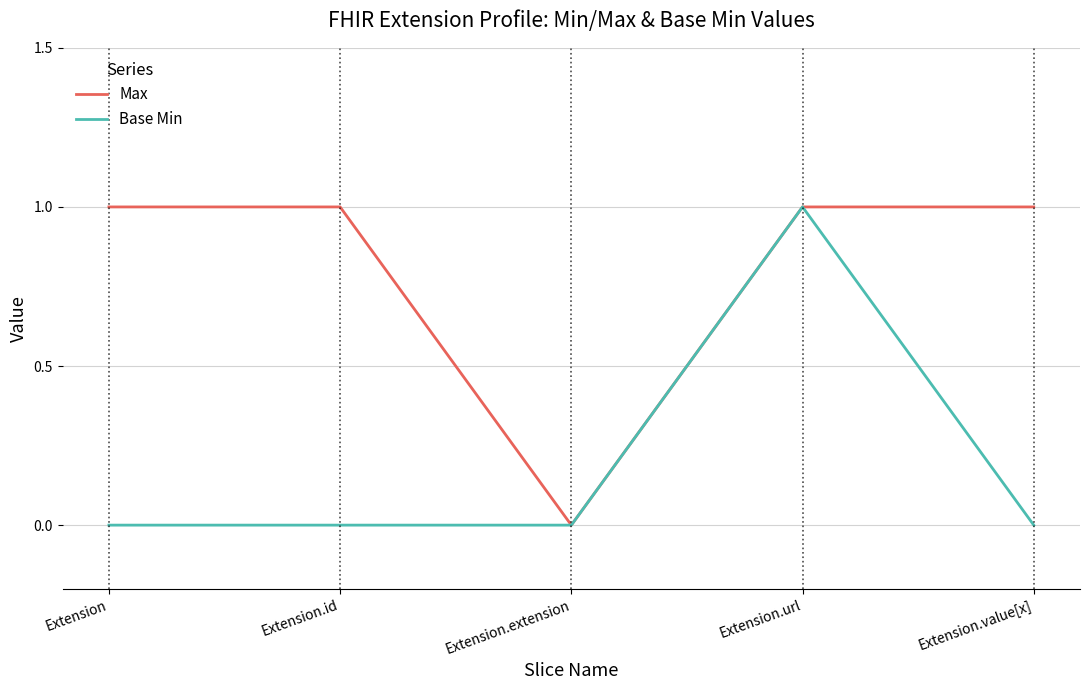

Which series has the largest total across all categories?

Max